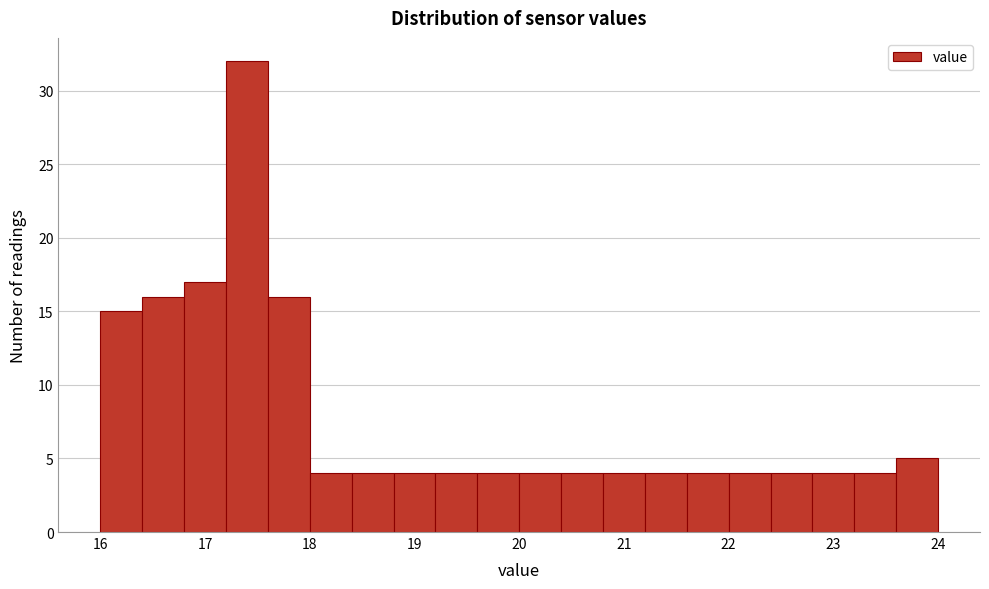

How tall is the bar that spans 18.8 to 19.2 on the x-axis? The values are not printed on the chart, so give them approximately, as read against the axis.

4